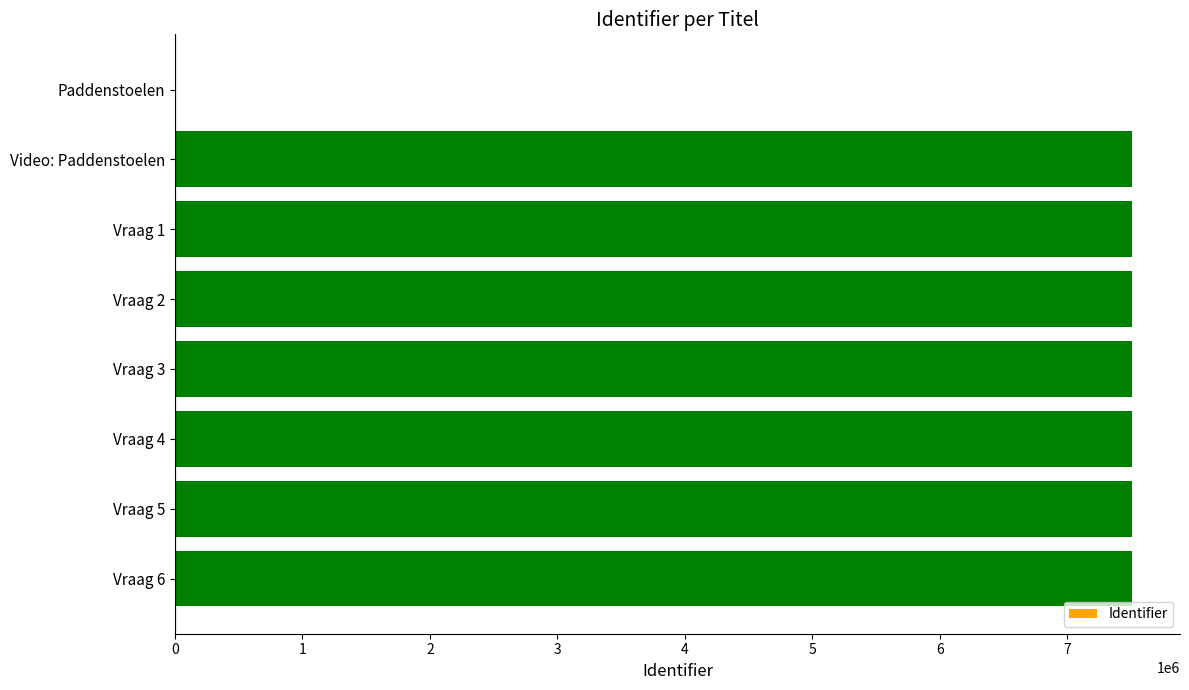

Is it true that the value at Vraag 4 is 7510266?

True